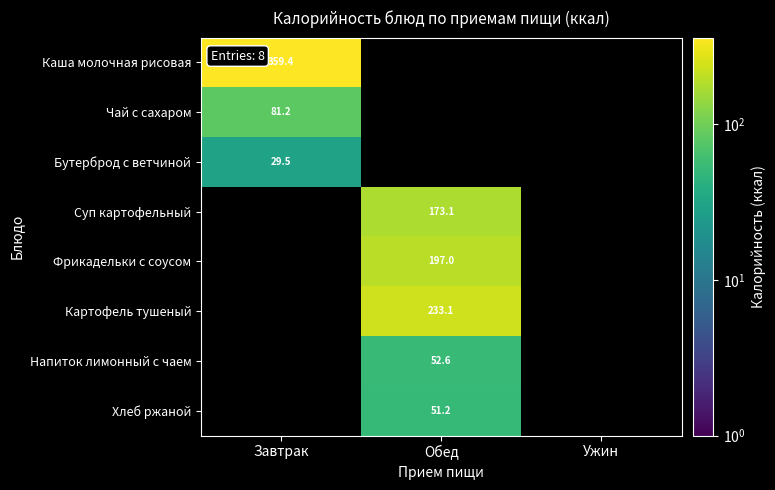

At which category does the chart reach its peak across all series?

Завтрак